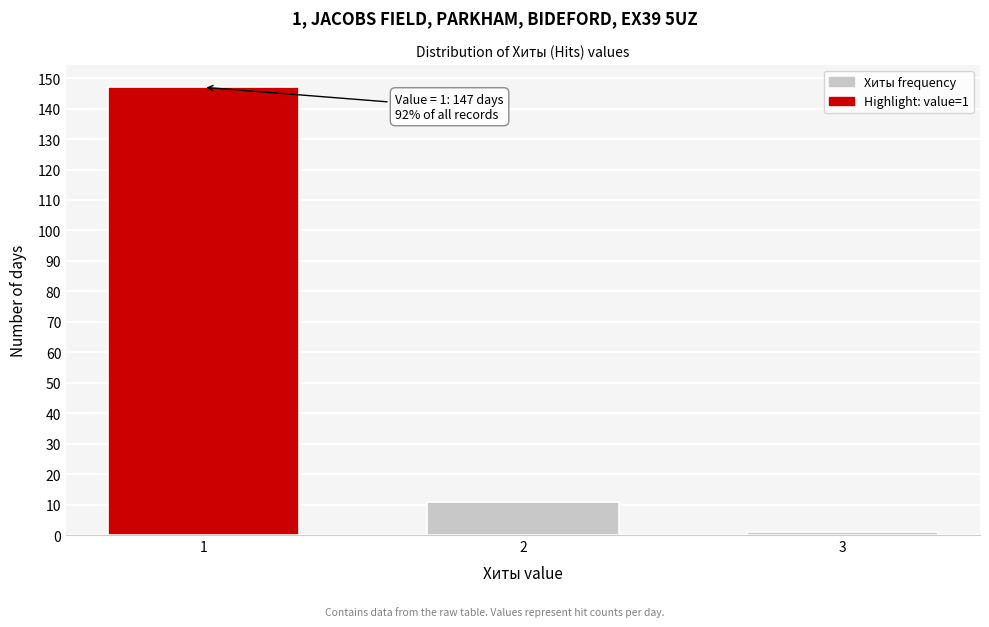

Reading left to right, transcribe all the data shown in this chart.

147	11	1